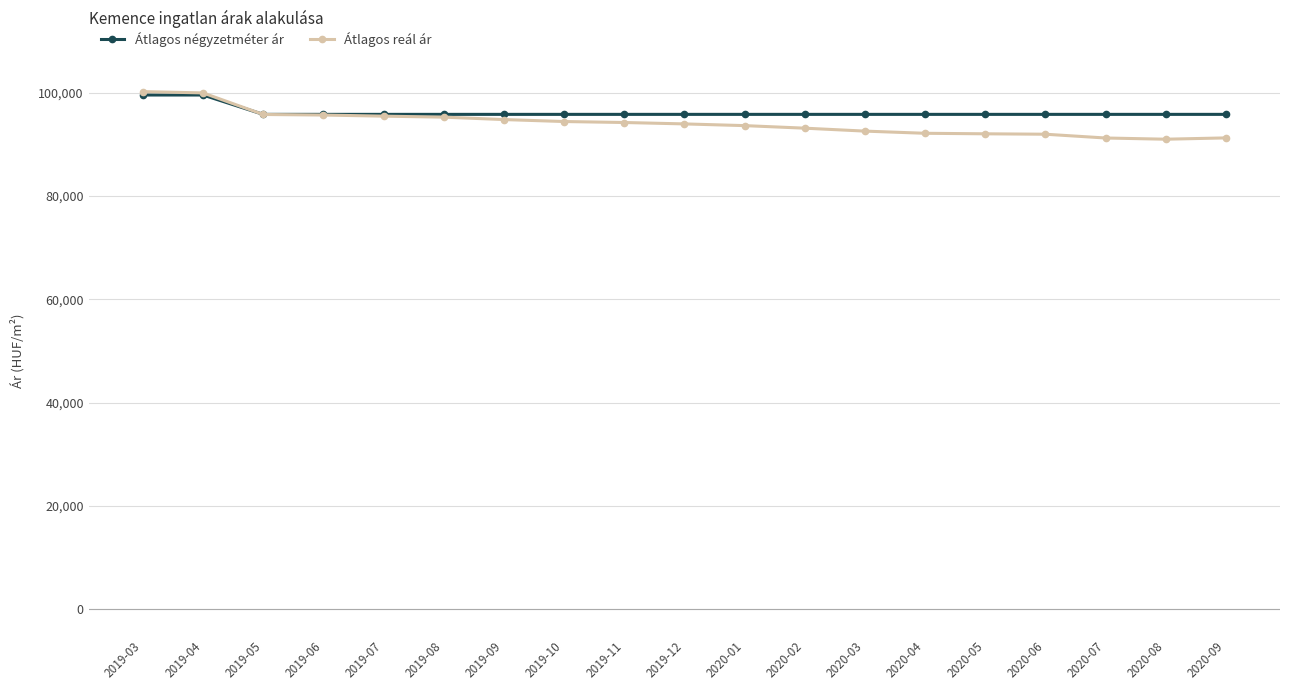

What is the difference between the second highest and minimum values in the Átlagos négyzetméter ár series?

3750